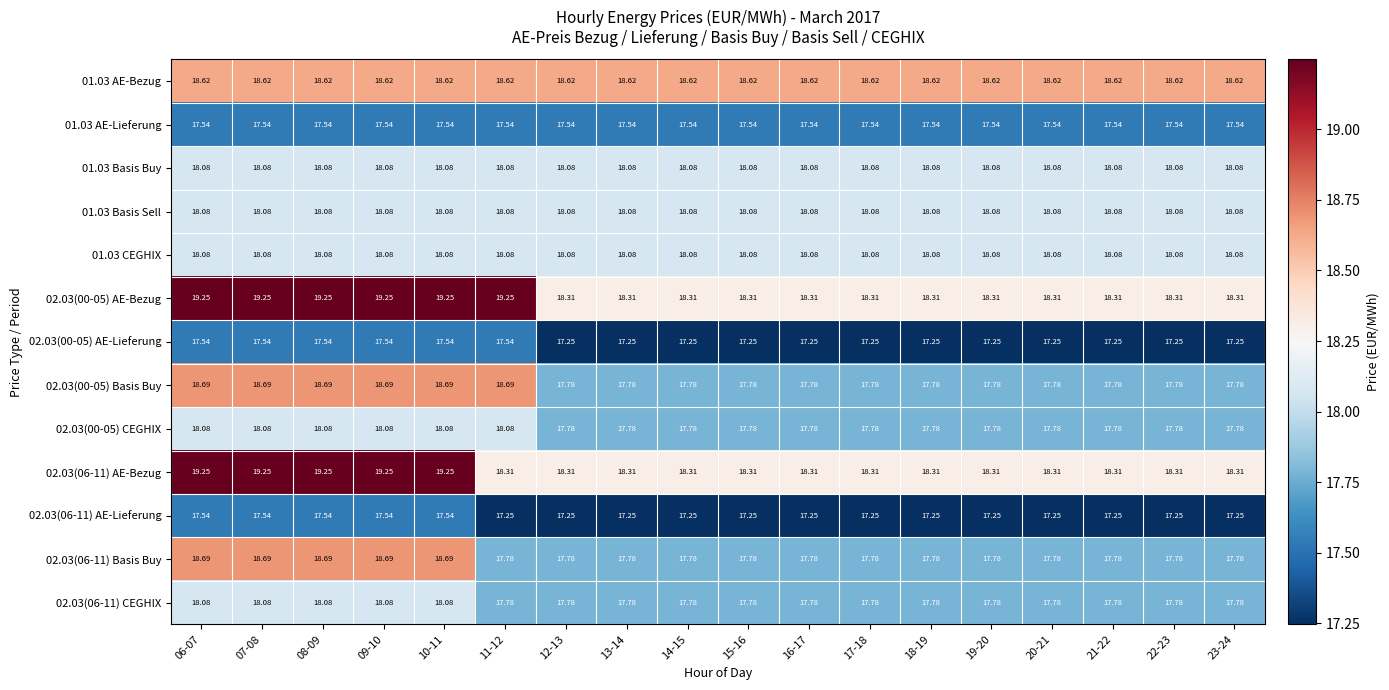

Is the value of 02.03(06-11) AE-Lieferung at 17-18 greater than the value of 01.03 Basis Sell at 08-09?

No